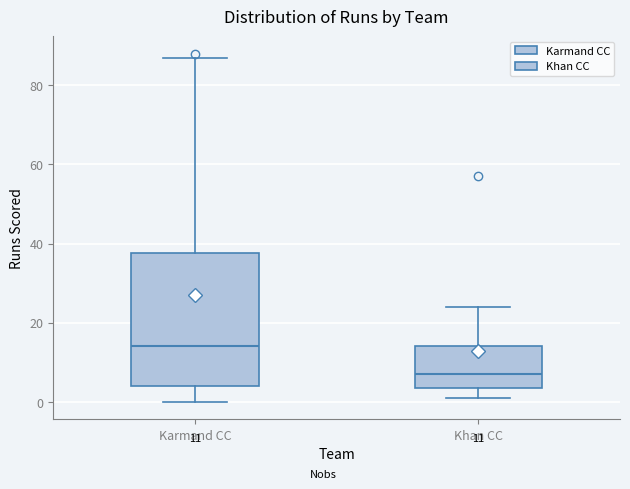

Which box has the lowest median line?

Khan CC